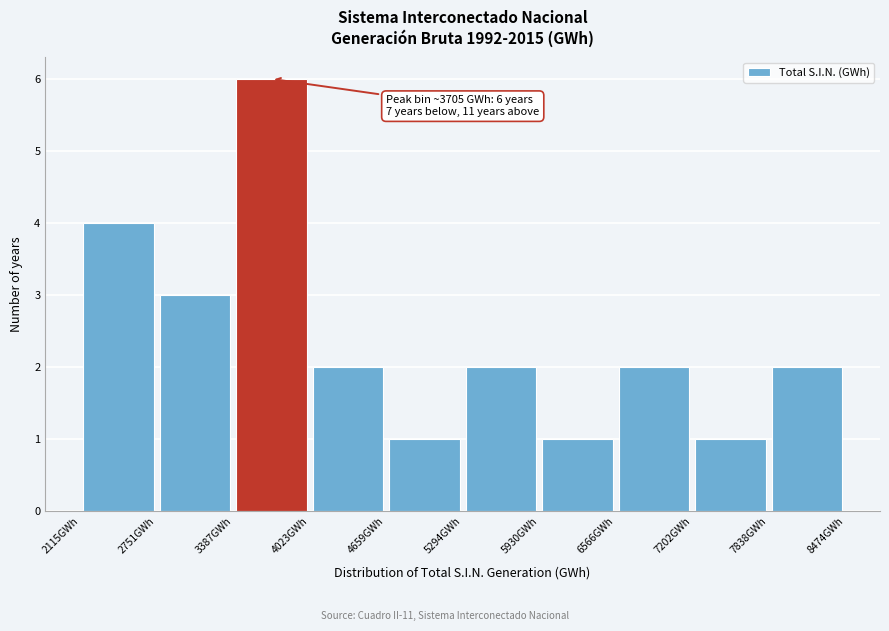

Over which range of the x-axis is the bar tallest?

3400 to 4000